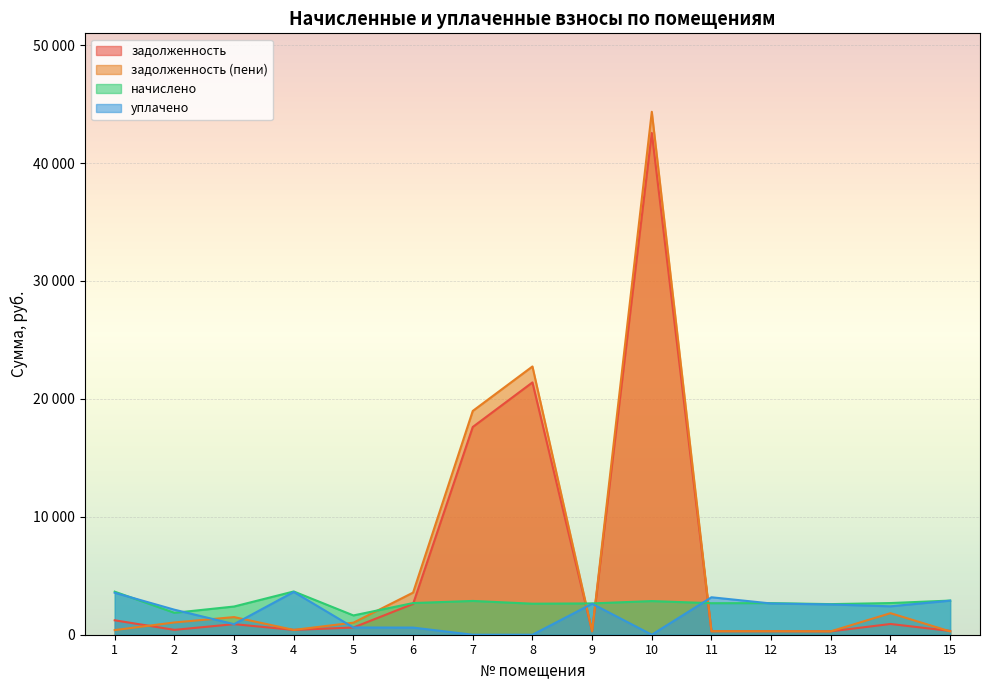

Which series ends up on top after the final intersection of задолженность and задолженность (пени)?

задолженность